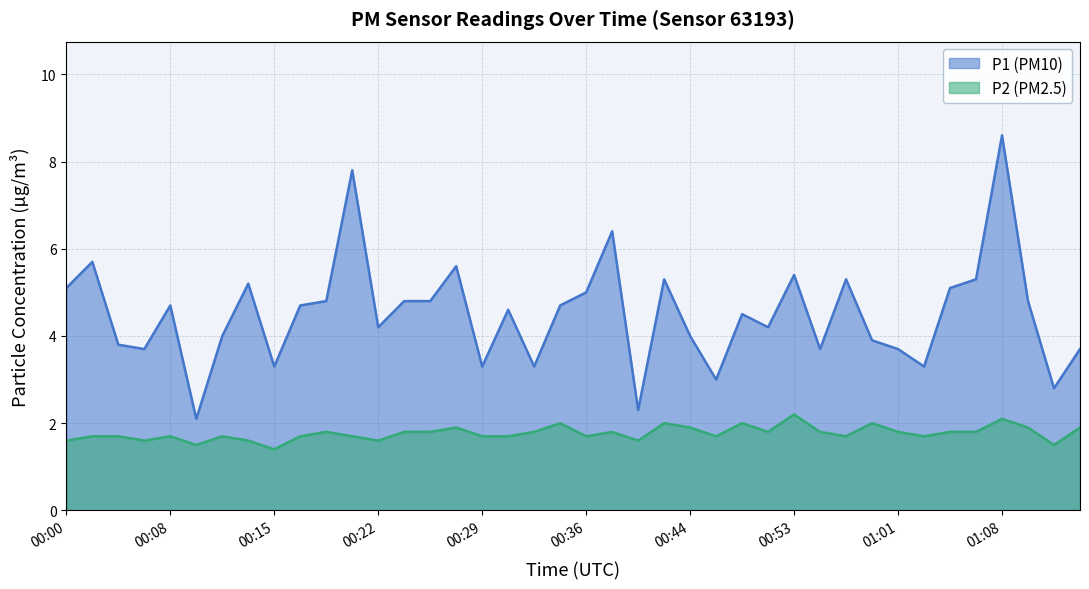

True or false: P2 and P1 cross at least once.

False